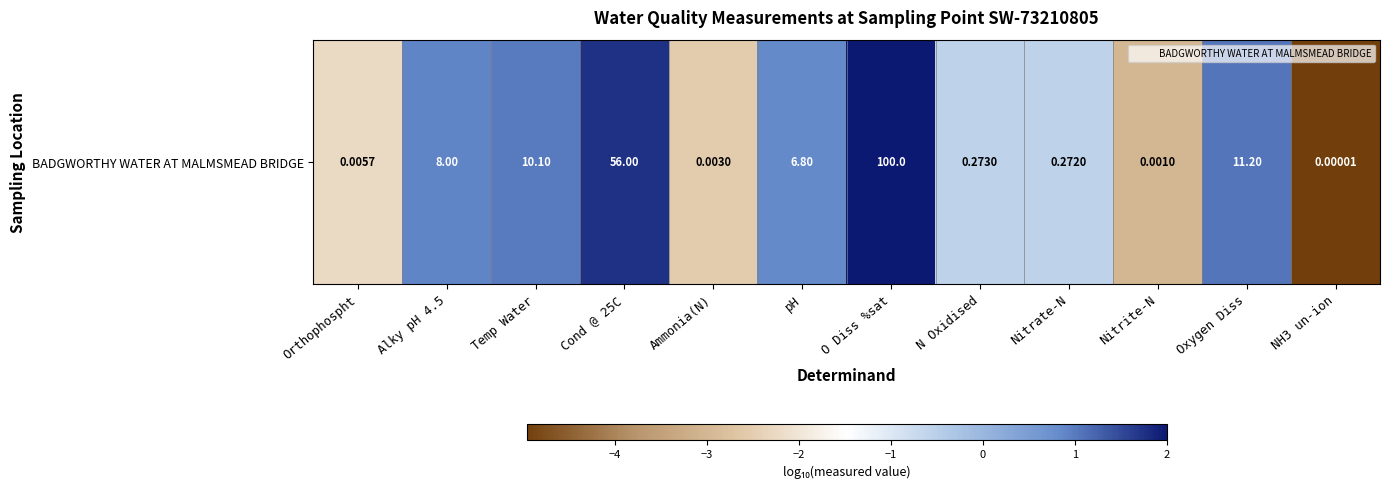

How many values are below zero?

6